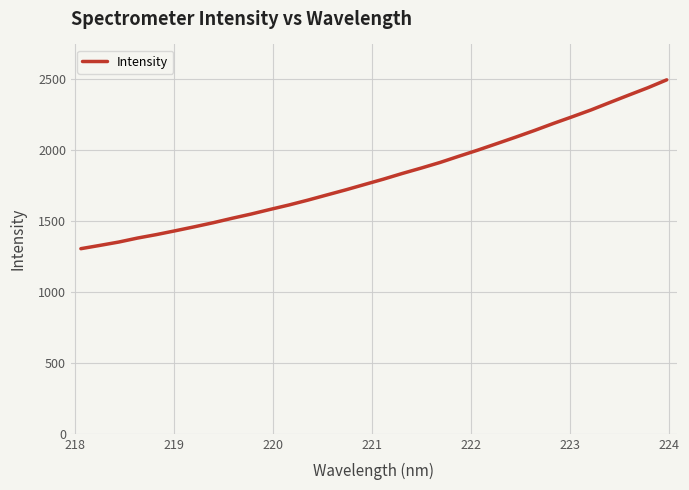

What is the greatest value displayed?

2494.6